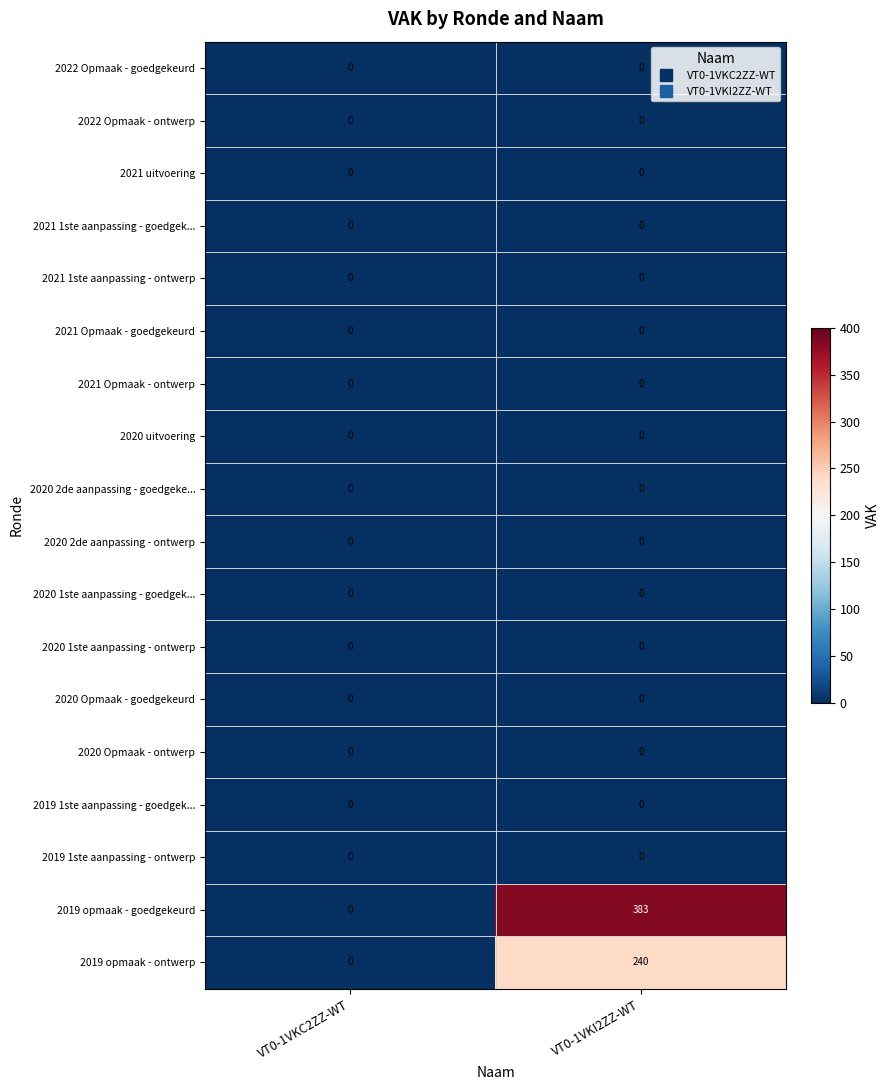

Which category has the highest value across all series?

VT0-1VKI2ZZ-WT